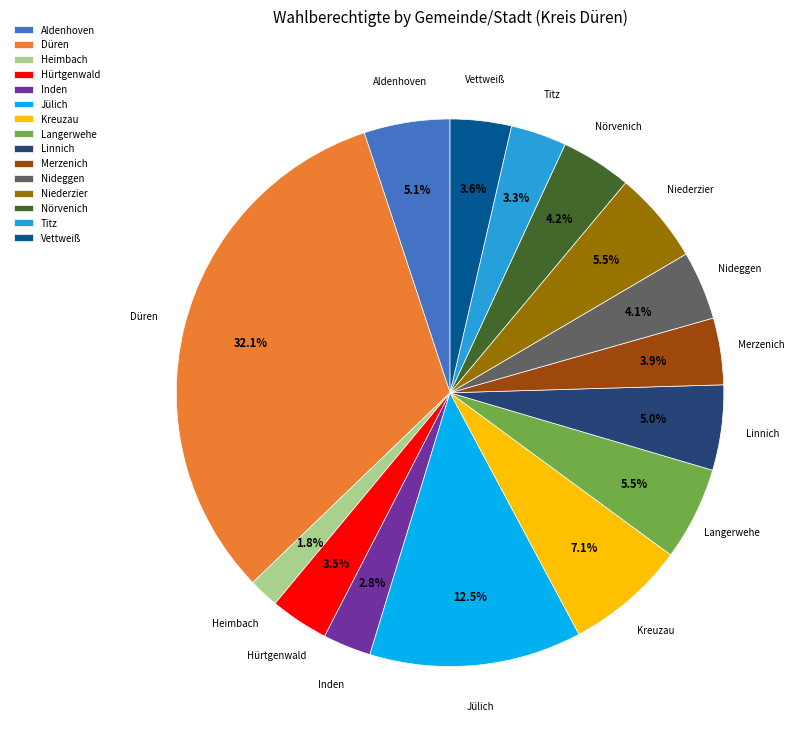

Do Kreuzau and Jülich together represent more than half of the pie?

No